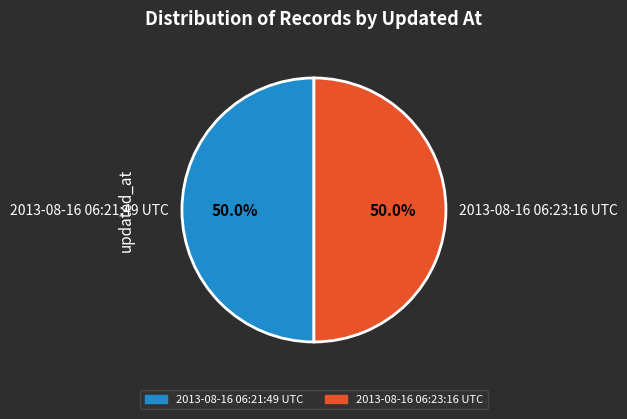

Count the number of slices in the pie.

2